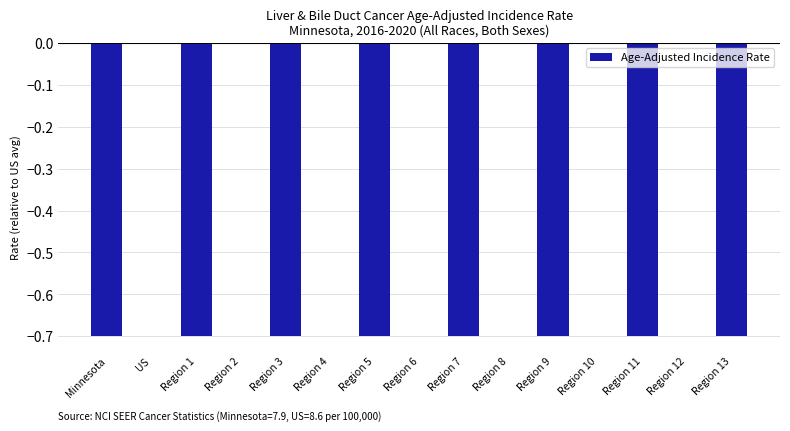

The value at Region 5 is -1.3. True or false?

False